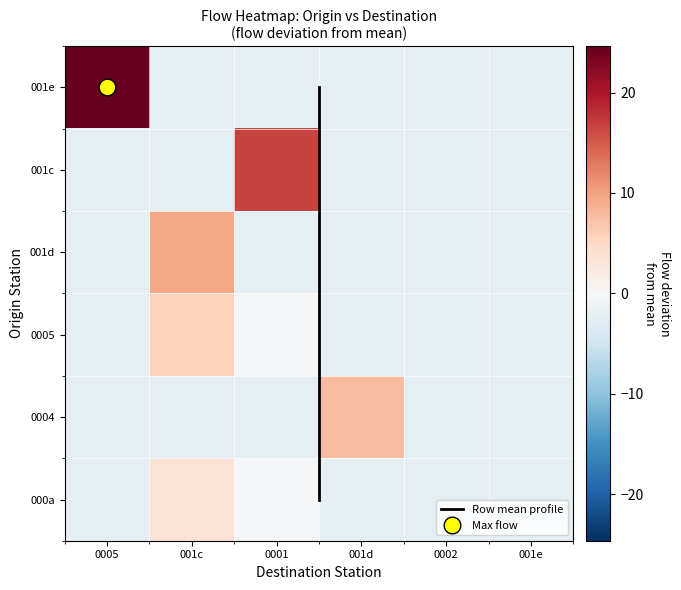

What is the average value of the 000a series?

-1.1